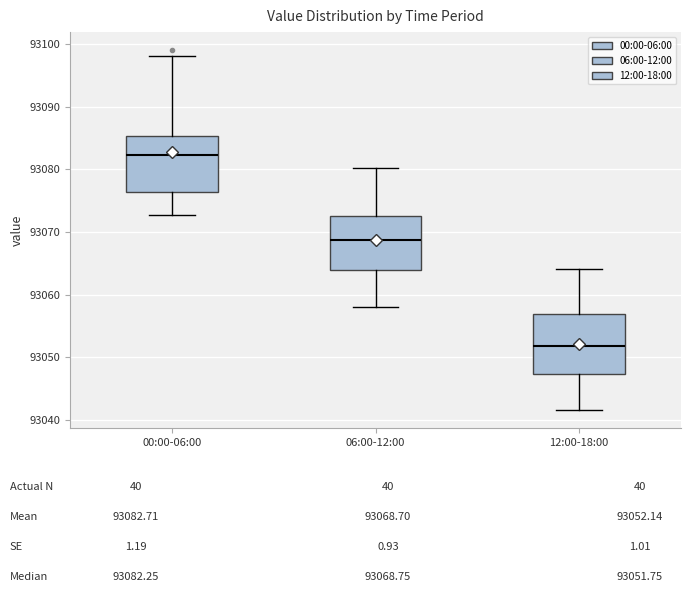

Reading left to right, transcribe this box plot: for each box, give where its median line is, the range the box spans, and where its two whiskers end, as read against the y-axis. The values are not printed on the chart, so give them approximately, as read against the axis.

00:00-06:00: median 93082, box 93076 to 93085, whiskers 93073 to 93098
06:00-12:00: median 93069, box 93064 to 93073, whiskers 93058 to 93080
12:00-18:00: median 93052, box 93047 to 93057, whiskers 93042 to 93064